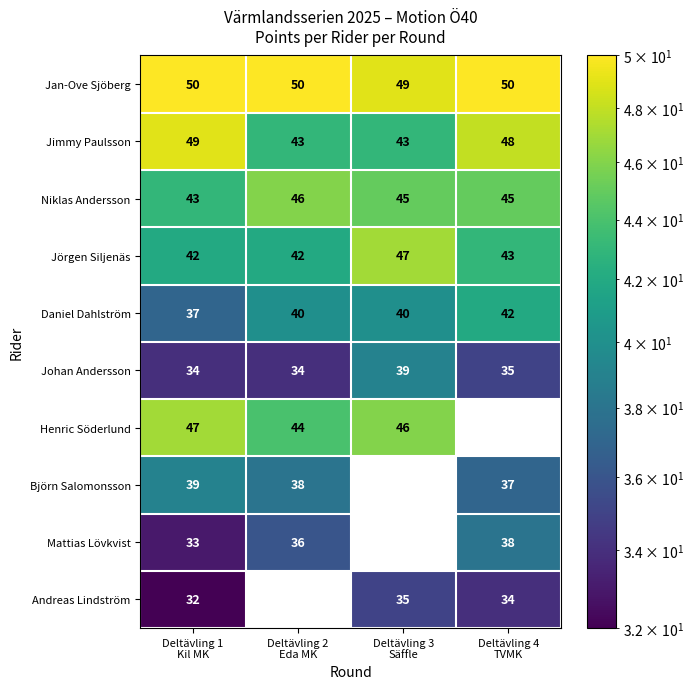

What is the difference between the maximum and second lowest values in the Jörgen Siljenäs series?

5